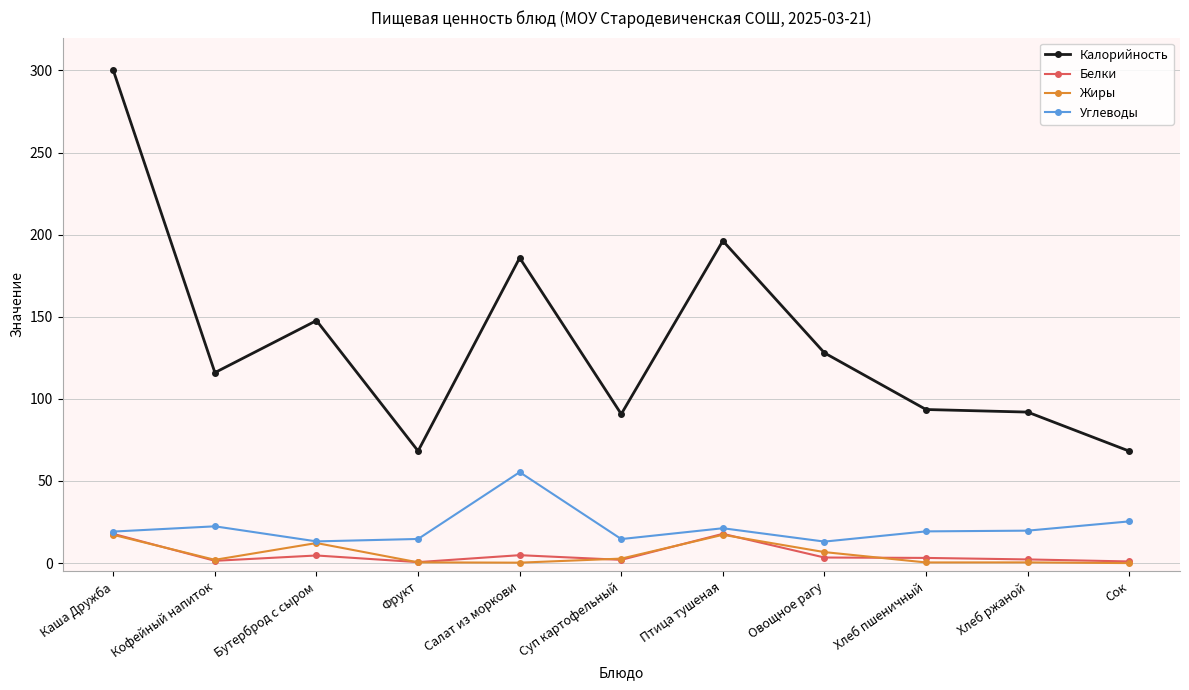

True or false: Углеводы and Калорийность cross at least once.

False